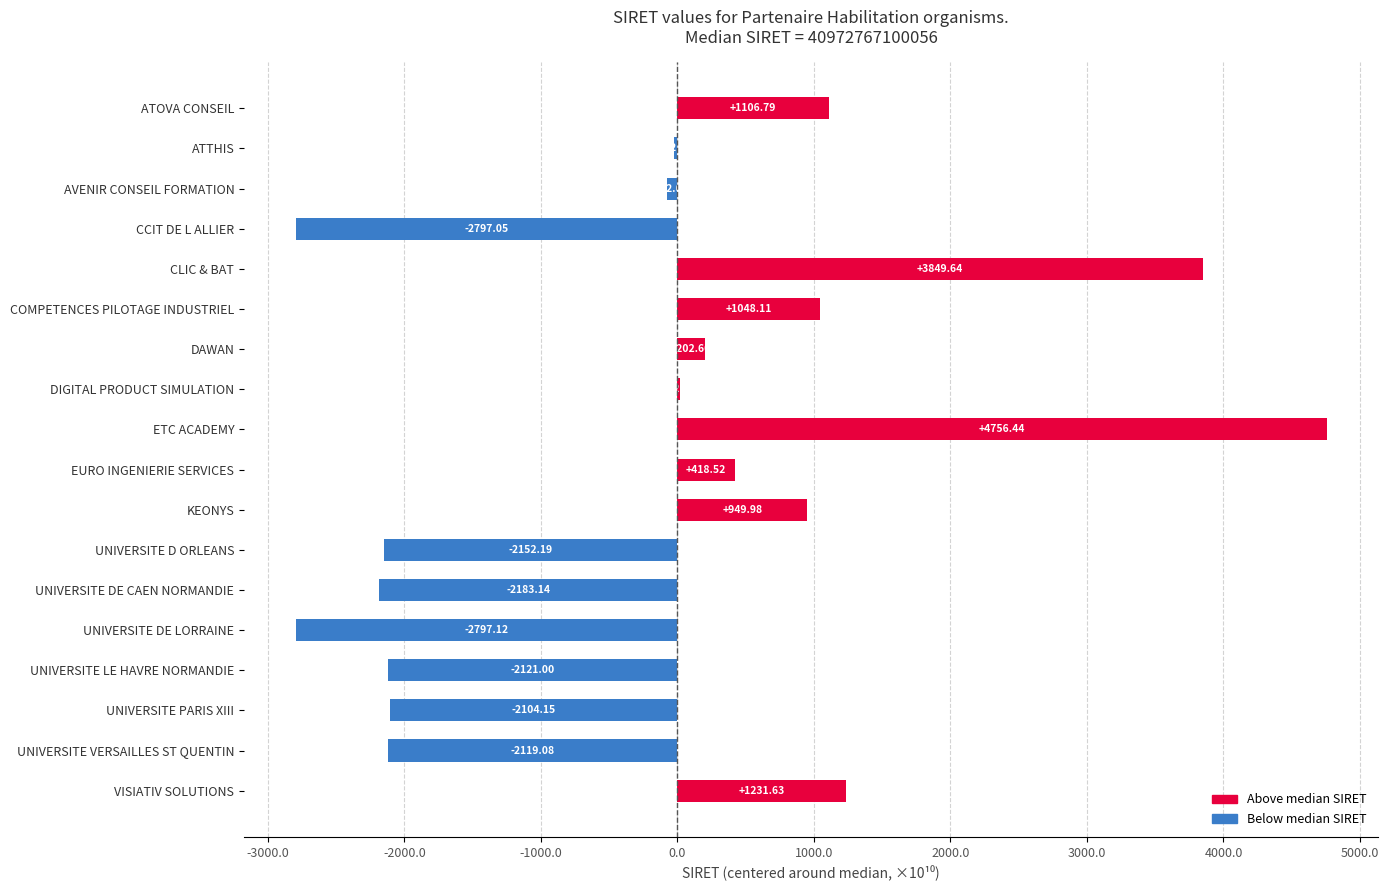

How many distinct data groups are displayed?

1